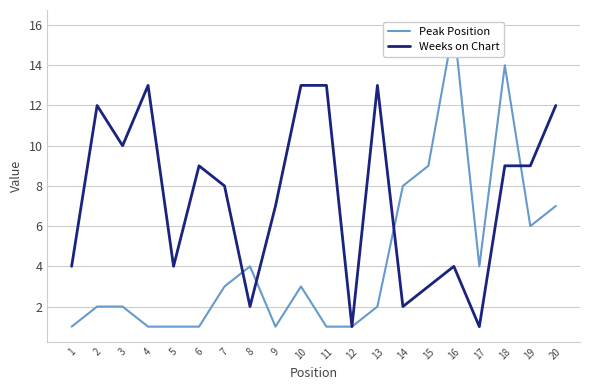

What is the value of the Peak Position point at the 6th from the left?

1